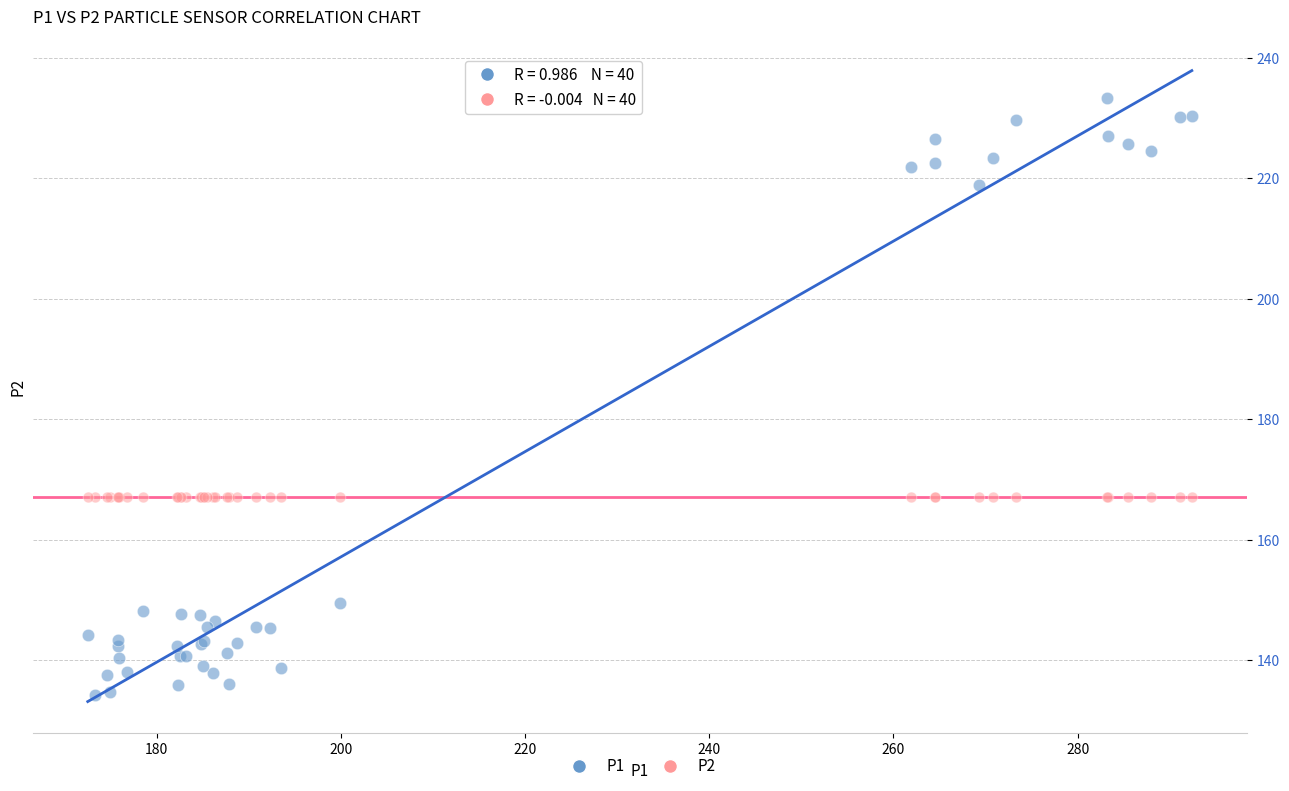

Which series contains the lowest Y value?

P1